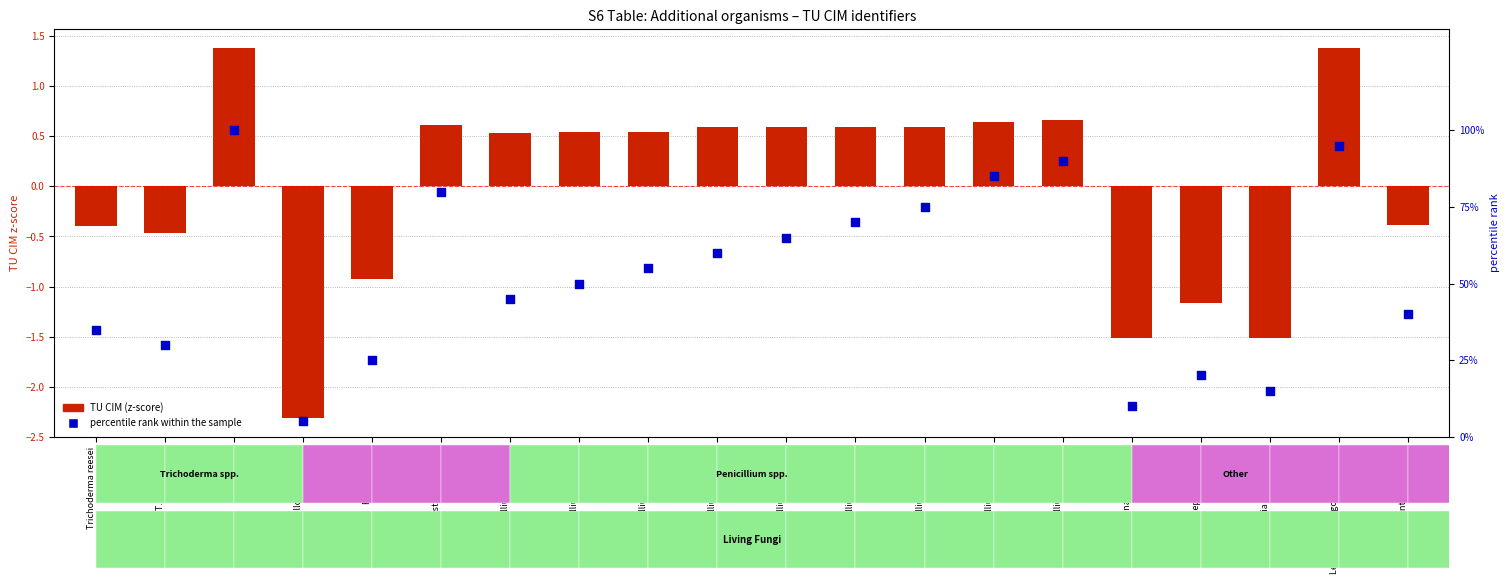

What is the total value across all series at Penicillium sp. (5710)?

45.5